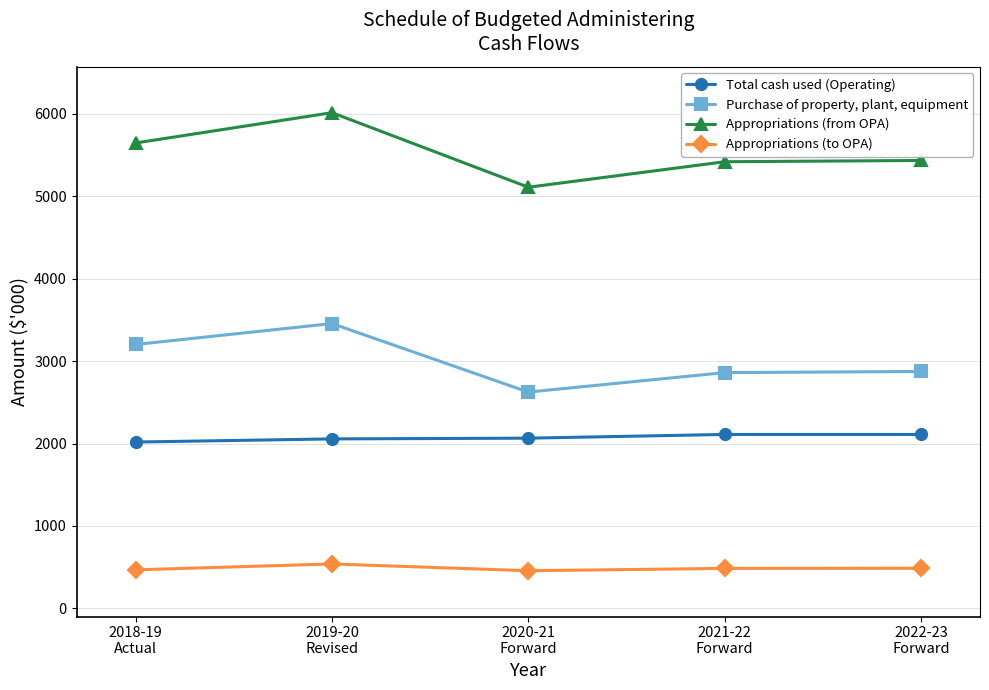

What is the sum of the Total cash used (Operating) values at 2022-23
Forward and 2021-22
Forward?

4220.0